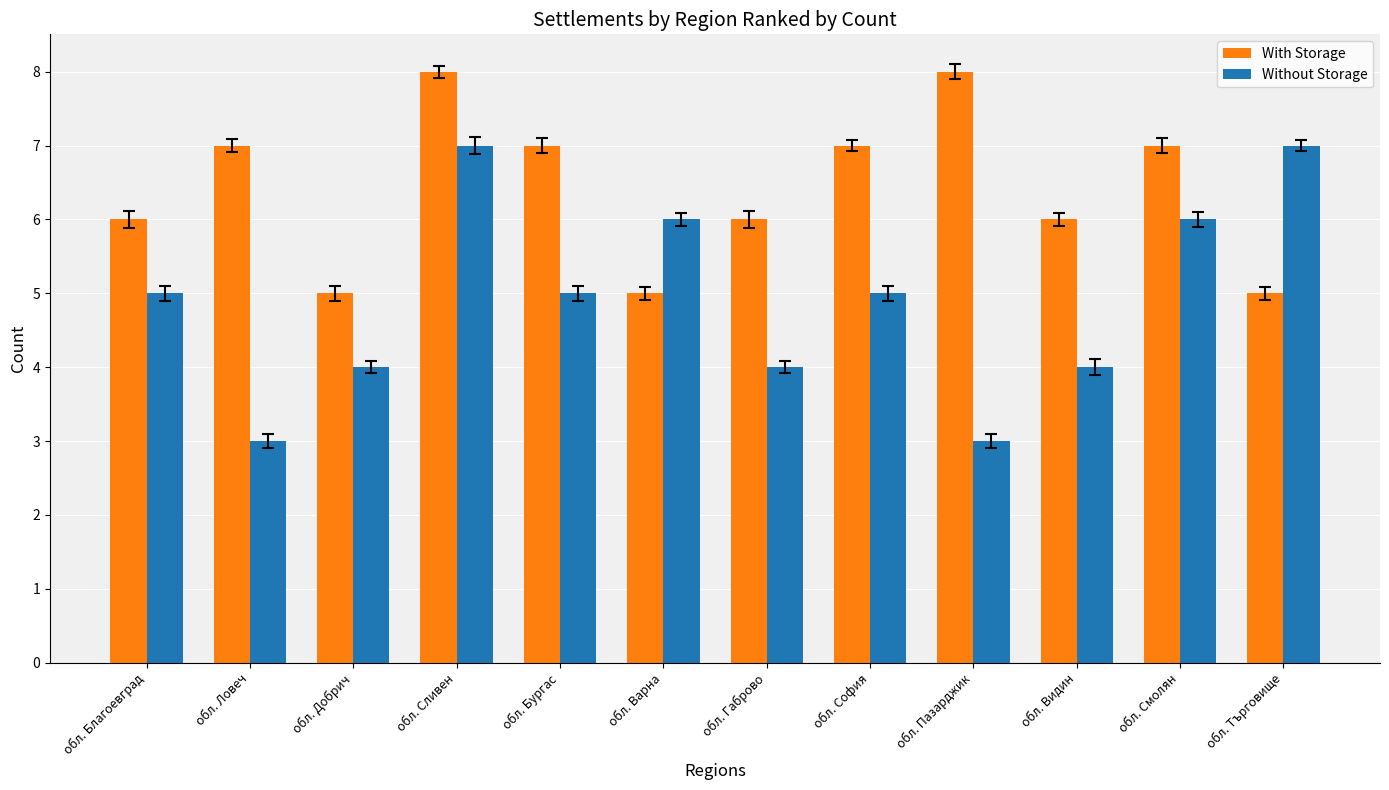

At how many categories does at least one series exceed 3?

12